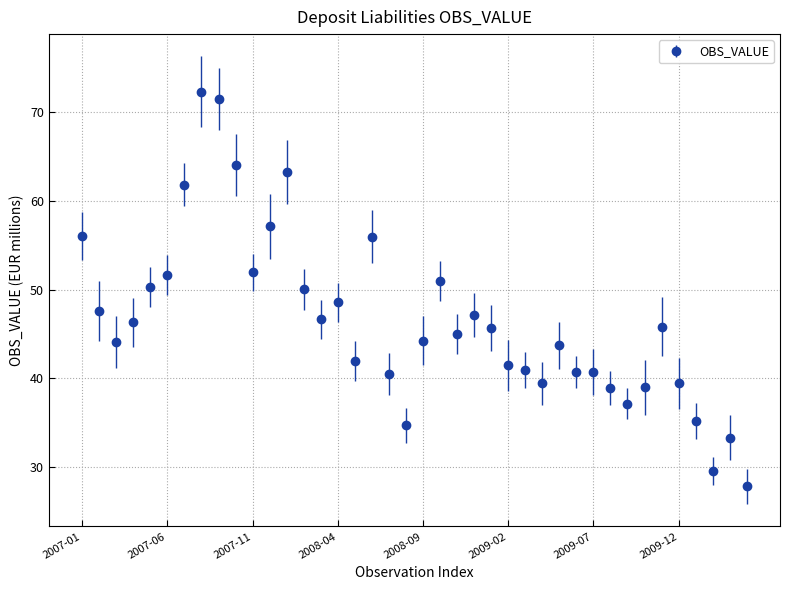

What is the difference between the second highest and second lowest values?

42.0